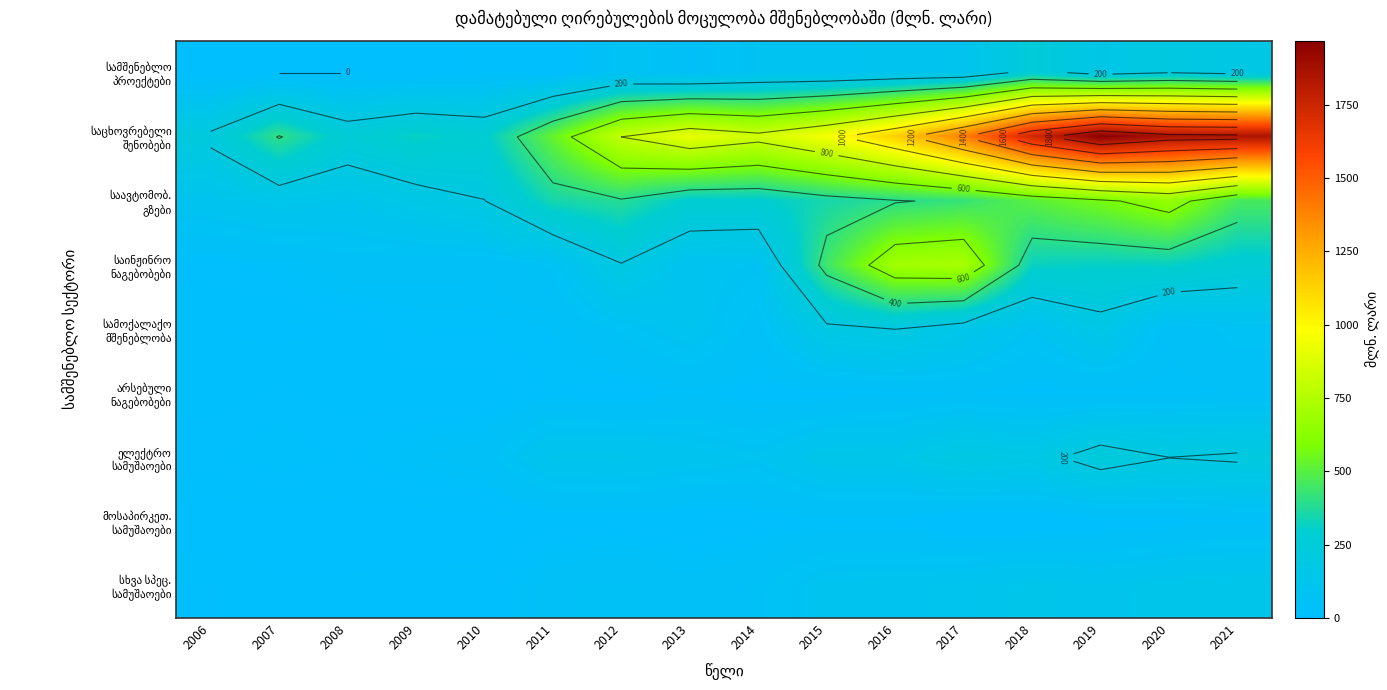

What is the sum of all საცხოვრებელი შენობები values?

15488.8